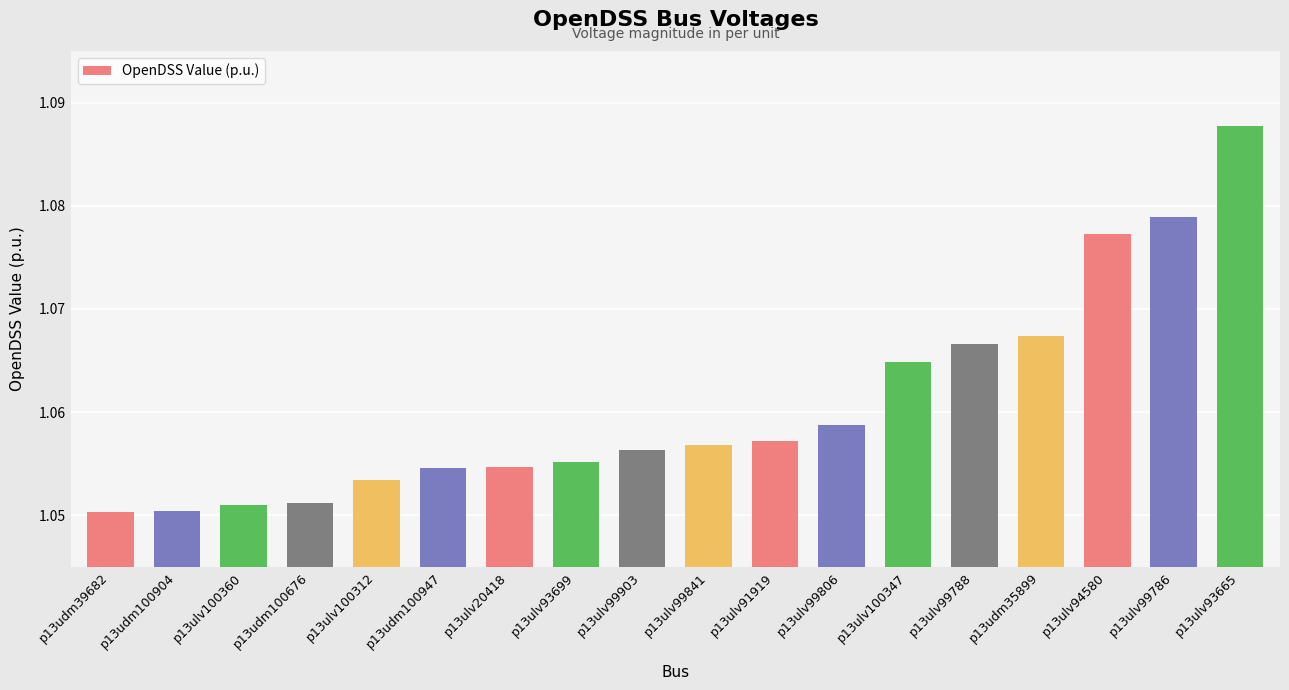

At which category does the chart reach its peak across all series?

p13ulv93665